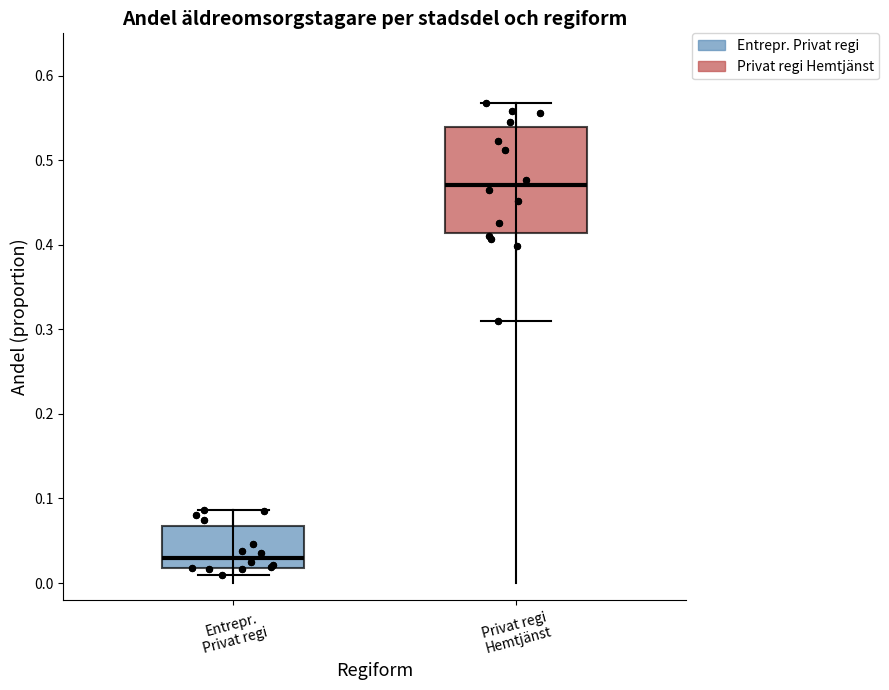

Reading left to right, read every box against the y-axis: the position of its median line, the range the box covers, and the ends of its whiskers. The values are not printed on the chart, so give them approximately, as read against the axis.

Entrepr. Privat regi: median 0.03, box 0.02 to 0.07, whiskers 0.01 to 0.09
Privat regi Hemtjänst: median 0.47, box 0.41 to 0.54, whiskers 0.31 to 0.57